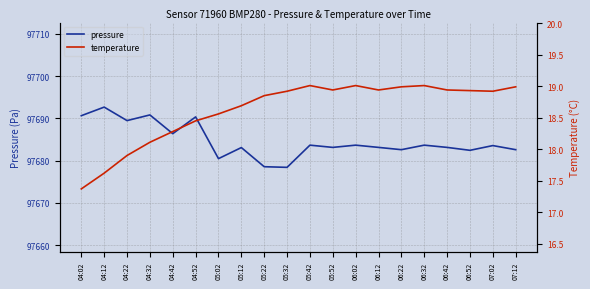

The temperature series shows 19.0 at 07:12. True or false?

True